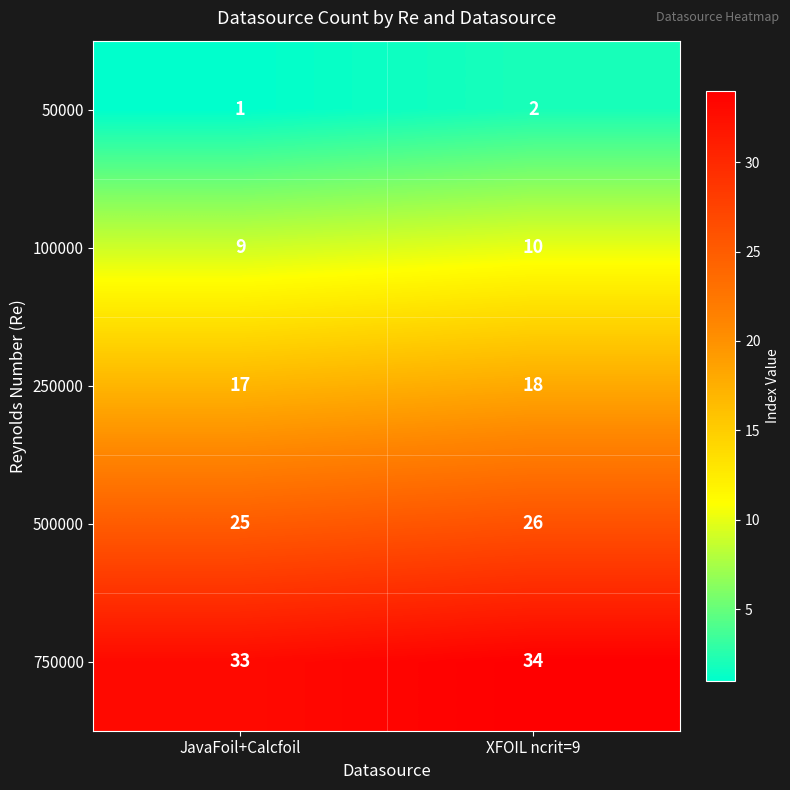

What is the difference between the highest and lowest values at XFOIL ncrit=9?

32